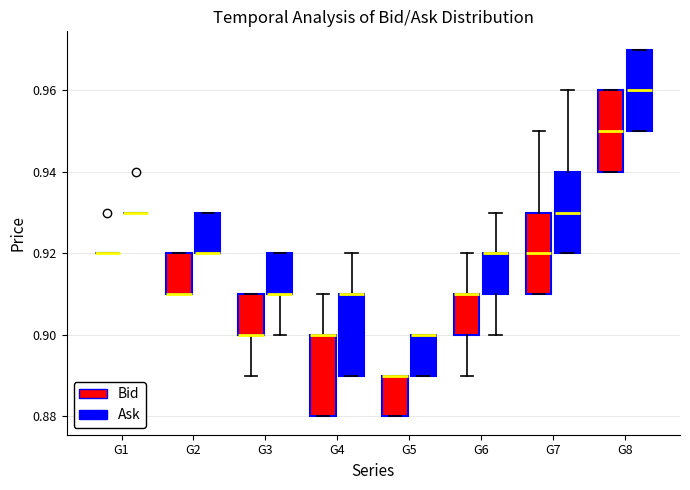

Reading left to right, transcribe this box plot: for each box, give where its median line is, the range the box spans, and where its two whiskers end, as read against the y-axis. The values are not printed on the chart, so give them approximately, as read against the axis.

G1 (Bid): box collapsed to a line at 0.92, whiskers 0.92 to 0.92
G1 (Ask): box collapsed to a line at 0.93, whiskers 0.93 to 0.93
G2 (Bid): median 0.91 (drawn on the box's lower edge), box 0.91 to 0.92, whiskers 0.91 to 0.92
G2 (Ask): median 0.92 (drawn on the box's lower edge), box 0.92 to 0.93, whiskers 0.92 to 0.93
G3 (Bid): median 0.90 (drawn on the box's lower edge), box 0.90 to 0.91, whiskers 0.89 to 0.91
G3 (Ask): median 0.91 (drawn on the box's lower edge), box 0.91 to 0.92, whiskers 0.90 to 0.92
G4 (Bid): median 0.90 (drawn on the box's upper edge), box 0.88 to 0.90, whiskers 0.88 to 0.91
G4 (Ask): median 0.91 (drawn on the box's upper edge), box 0.89 to 0.91, whiskers 0.89 to 0.92
G5 (Bid): median 0.89 (drawn on the box's upper edge), box 0.88 to 0.89, whiskers 0.88 to 0.89
G5 (Ask): median 0.90 (drawn on the box's upper edge), box 0.89 to 0.90, whiskers 0.89 to 0.90
G6 (Bid): median 0.91 (drawn on the box's upper edge), box 0.90 to 0.91, whiskers 0.89 to 0.92
G6 (Ask): median 0.92 (drawn on the box's upper edge), box 0.91 to 0.92, whiskers 0.90 to 0.93
G7 (Bid): median 0.92, box 0.91 to 0.93, whiskers 0.91 to 0.95
G7 (Ask): median 0.93, box 0.92 to 0.94, whiskers 0.92 to 0.96
G8 (Bid): median 0.95, box 0.94 to 0.96, whiskers 0.94 to 0.96
G8 (Ask): median 0.96, box 0.95 to 0.97, whiskers 0.95 to 0.97